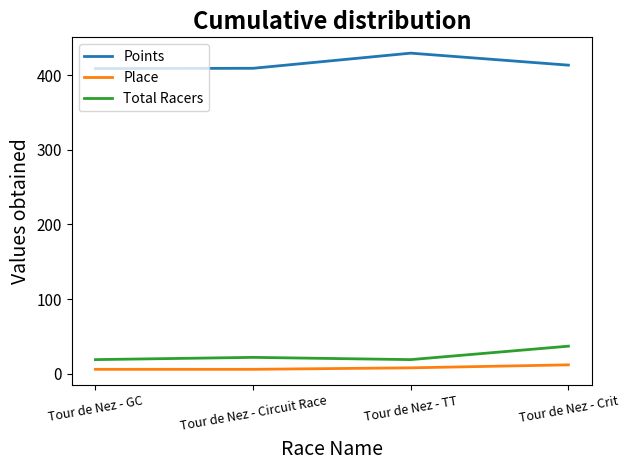

At how many categories does at least one series exceed 84?

4